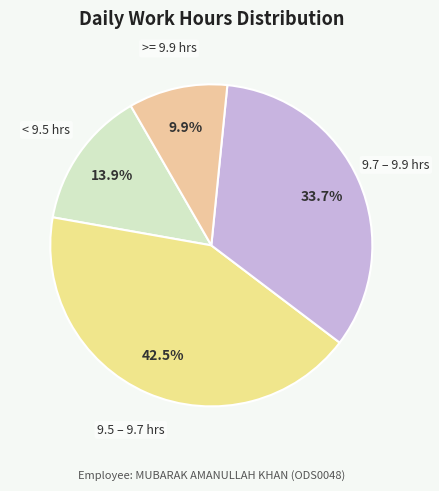

Which category has the biggest portion of the pie?

9.5 – 9.7 hrs